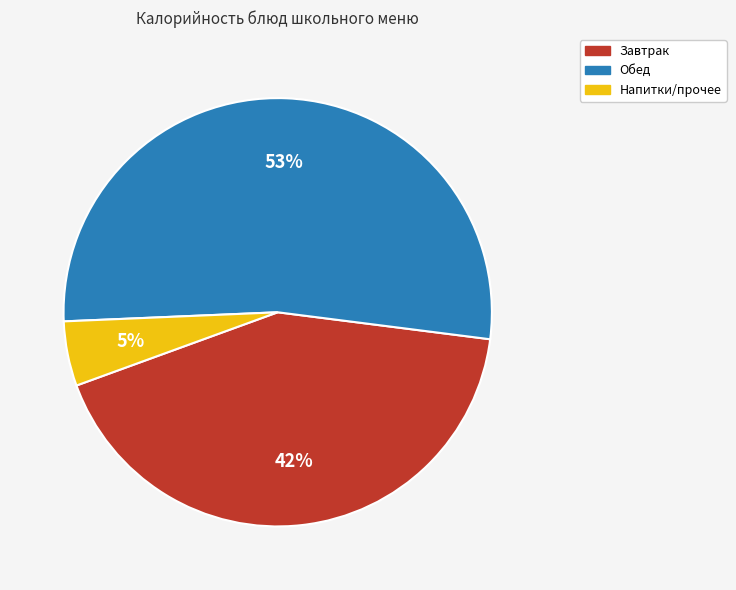

To the nearest percent, what is the average slice percentage?

33%